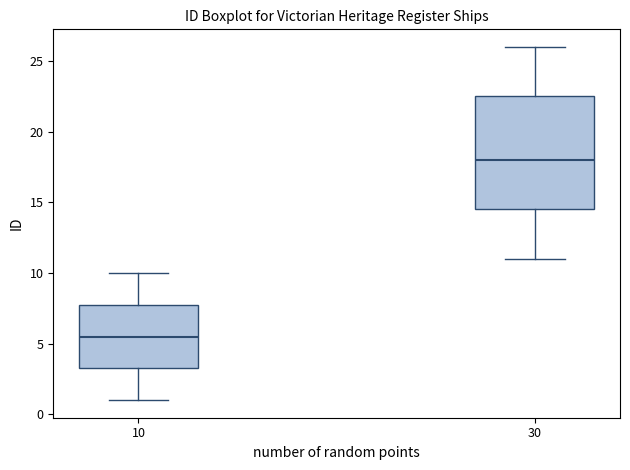

Comparing the boxes themselves (not the whiskers), which one is the tallest?

30